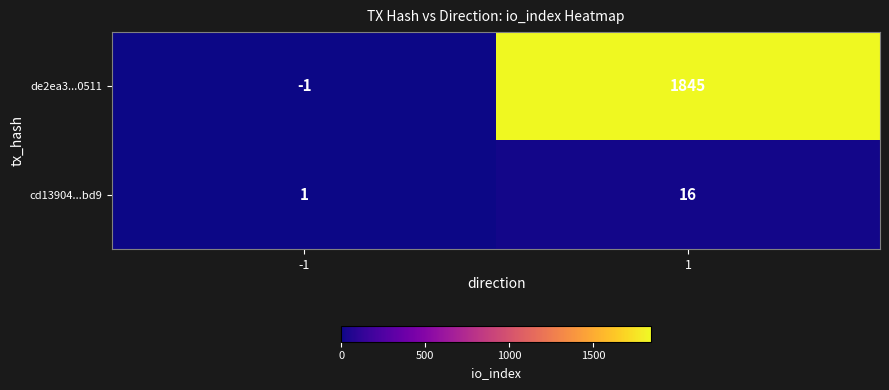

What is the maximum value for cd13904...bd9?

16